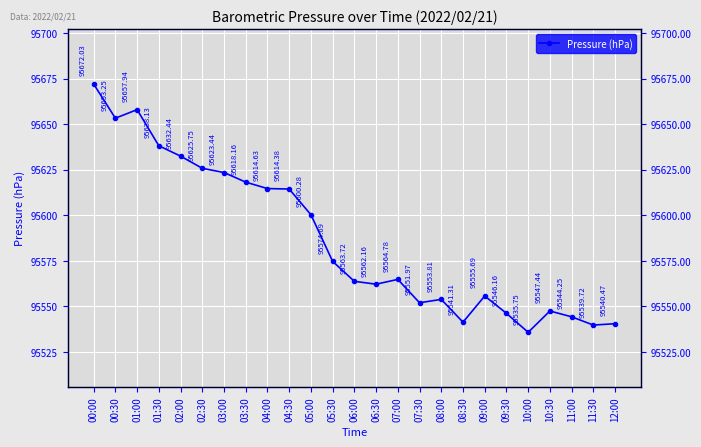

What position from the left is 12:00?

25